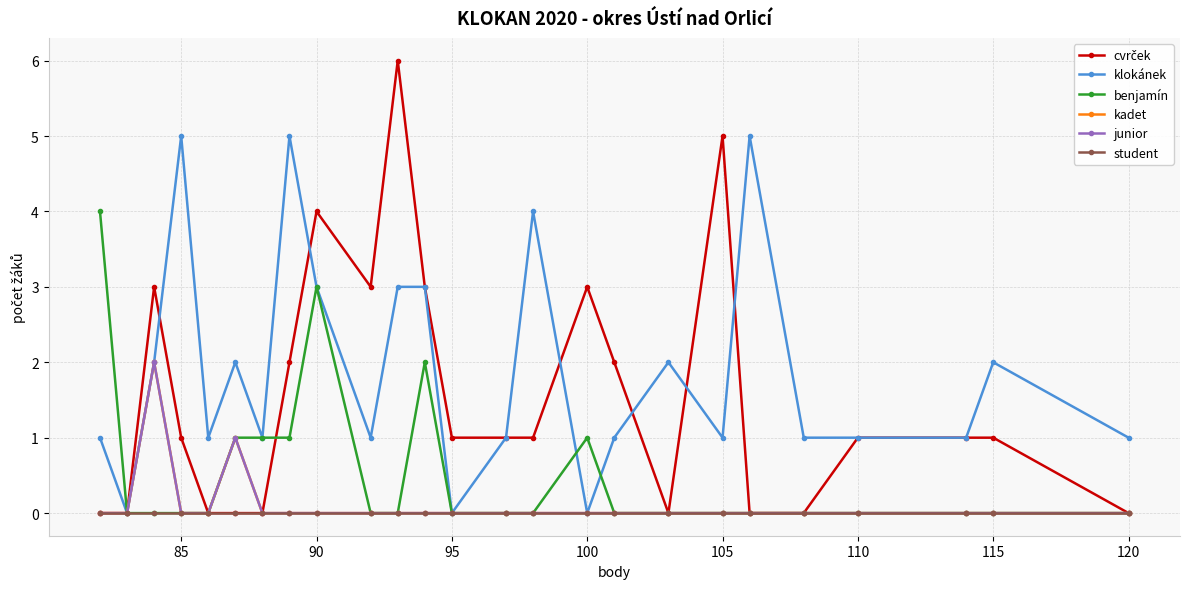

True or false: junior and cvrček intersect in this chart.

False